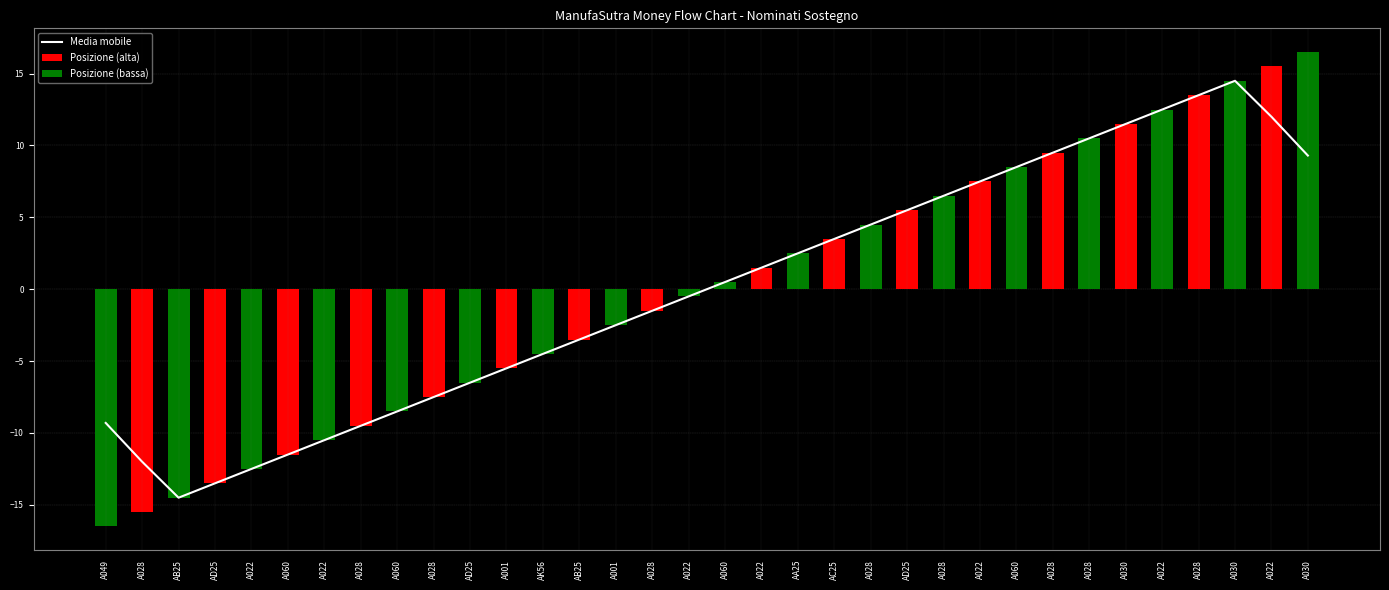

Reading right to left, extract all data points from this chart.

Media mobile: A030=9.3	A022=12.0	A030=14.5	A028=13.5	A022=12.5	A030=11.5	A028=10.5	A028=9.5	A060=8.5	A022=7.5	A028=6.5	AD25=5.5	A028=4.5	AC25=3.5	AA25=2.5	A022=1.5	A060=0.5	A022=-0.5	A028=-1.5	A001=-2.5	AB25=-3.5	AK56=-4.5	A001=-5.5	AD25=-6.5	A028=-7.5	A060=-8.5	A028=-9.5	A022=-10.5	A060=-11.5	A022=-12.5	AD25=-13.5	AB25=-14.5	A028=-12.0	A049=-9.3
Posizione (alta): A030=16.5	A022=15.5	A030=14.5	A028=13.5	A022=12.5	A030=11.5	A028=10.5	A028=9.5	A060=8.5	A022=7.5	A028=6.5	AD25=5.5	A028=4.5	AC25=3.5	AA25=2.5	A022=1.5	A060=0.5	A022=0.0	A028=0.0	A001=0.0	AB25=0.0	AK56=0.0	A001=0.0	AD25=0.0	A028=0.0	A060=0.0	A028=0.0	A022=0.0	A060=0.0	A022=0.0	AD25=0.0	AB25=0.0	A028=0.0	A049=0.0
Posizione (bassa): A030=0.0	A022=0.0	A030=0.0	A028=0.0	A022=0.0	A030=0.0	A028=0.0	A028=0.0	A060=0.0	A022=0.0	A028=0.0	AD25=0.0	A028=0.0	AC25=0.0	AA25=0.0	A022=0.0	A060=0.0	A022=-0.5	A028=-1.5	A001=-2.5	AB25=-3.5	AK56=-4.5	A001=-5.5	AD25=-6.5	A028=-7.5	A060=-8.5	A028=-9.5	A022=-10.5	A060=-11.5	A022=-12.5	AD25=-13.5	AB25=-14.5	A028=-15.5	A049=-16.5